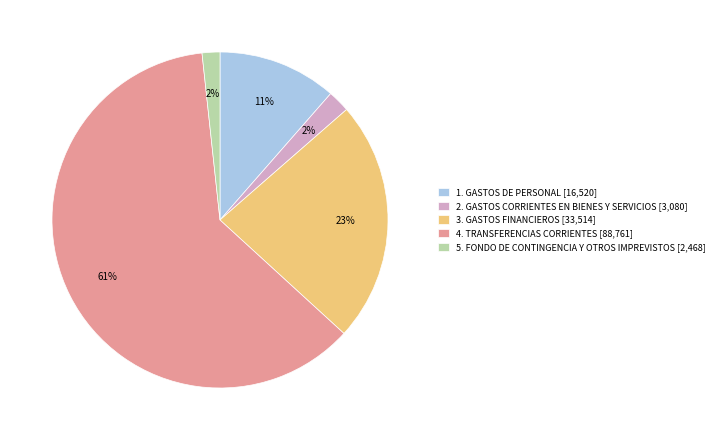

The 4. TRANSFERENCIAS CORRIENTES [88,761] slice represents 50% of the pie. True or false?

False